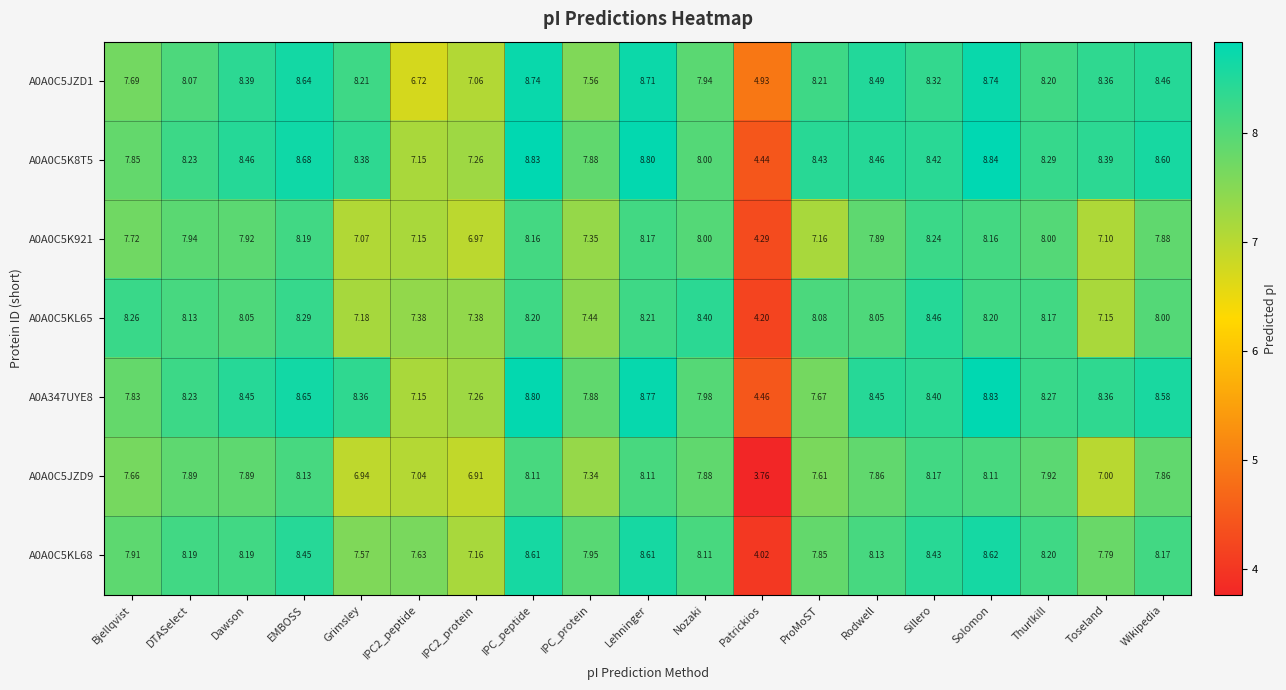

At which label does A0A0C5K921 reach its peak?

Sillero